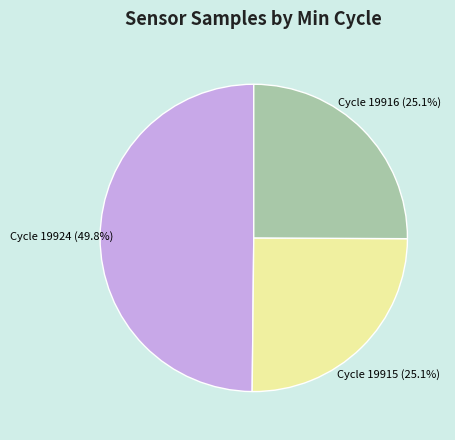

How many segments does this pie chart have?

3